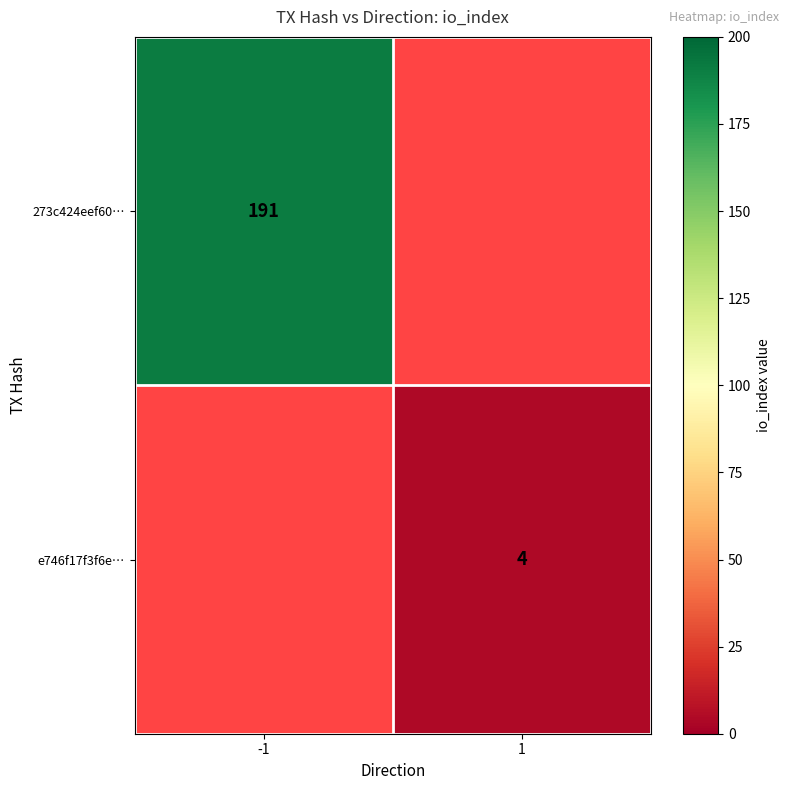

True or false: e746f17f3f6e… has a value of 2 at 1.

False